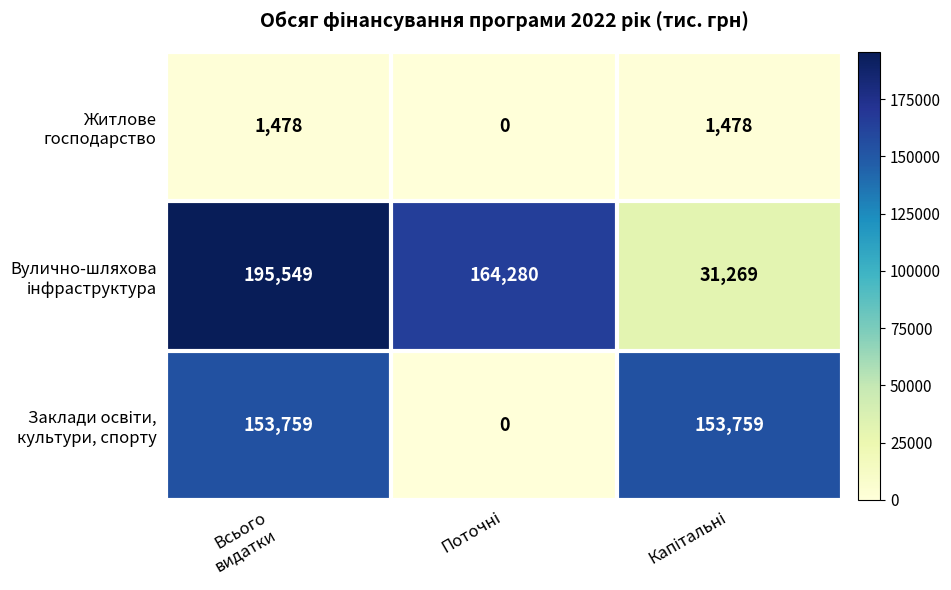

What is the greatest value displayed?

195549